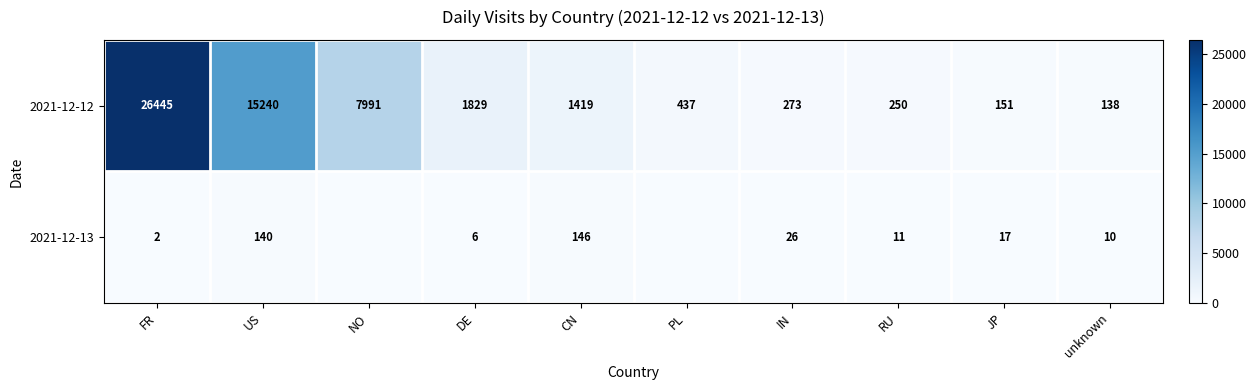

At IN, list the series in order from largest to smallest.

2021-12-12, 2021-12-13